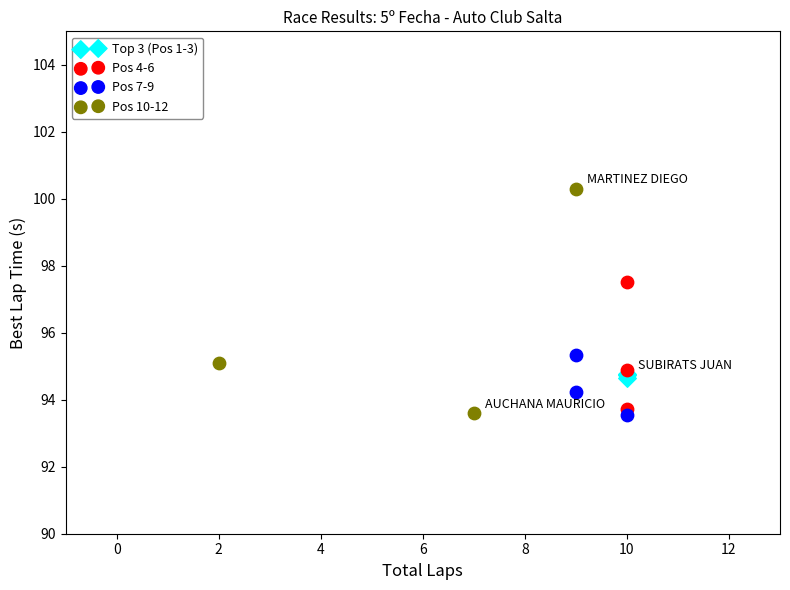

Which series reaches the maximum Y coordinate?

Pos 10-12